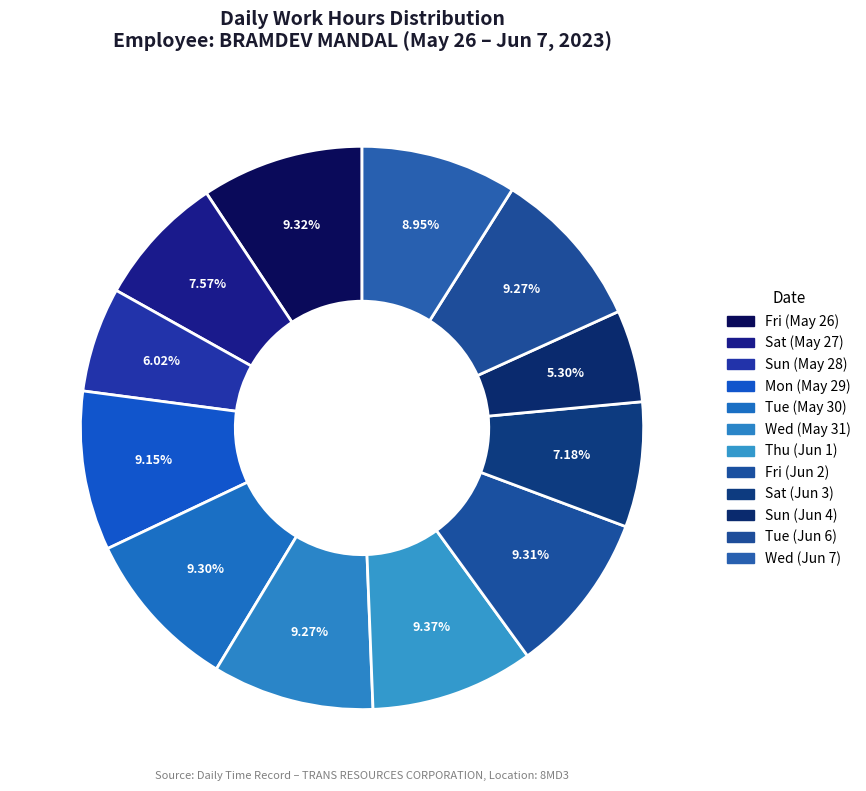

Count the number of slices in the pie.

12